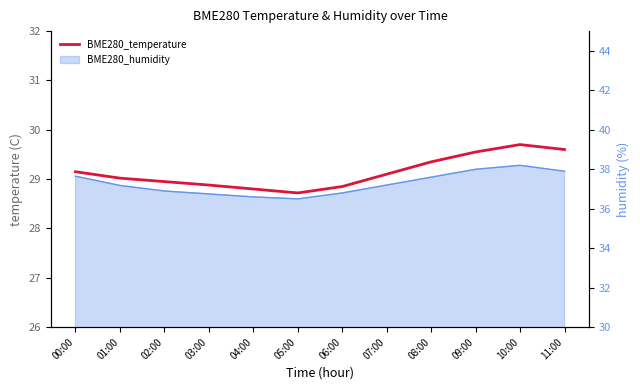

Rank the categories by value from highest to lowest.

10:00, 11:00, 09:00, 08:00, 00:00, 07:00, 01:00, 02:00, 03:00, 06:00, 04:00, 05:00